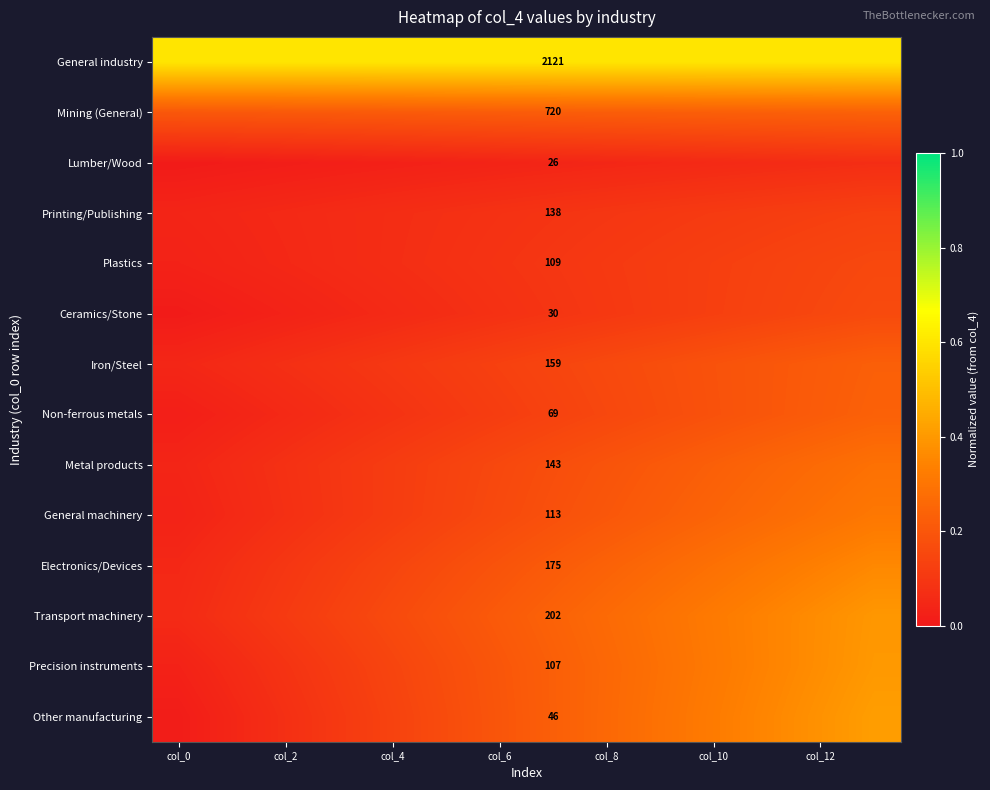

What is the total value across all series at 9?

3.1